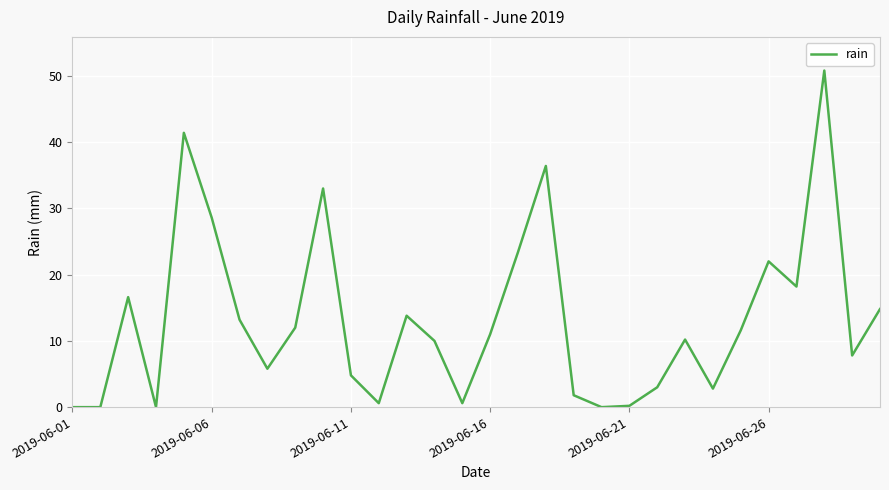

What is the greatest value displayed?

50.8